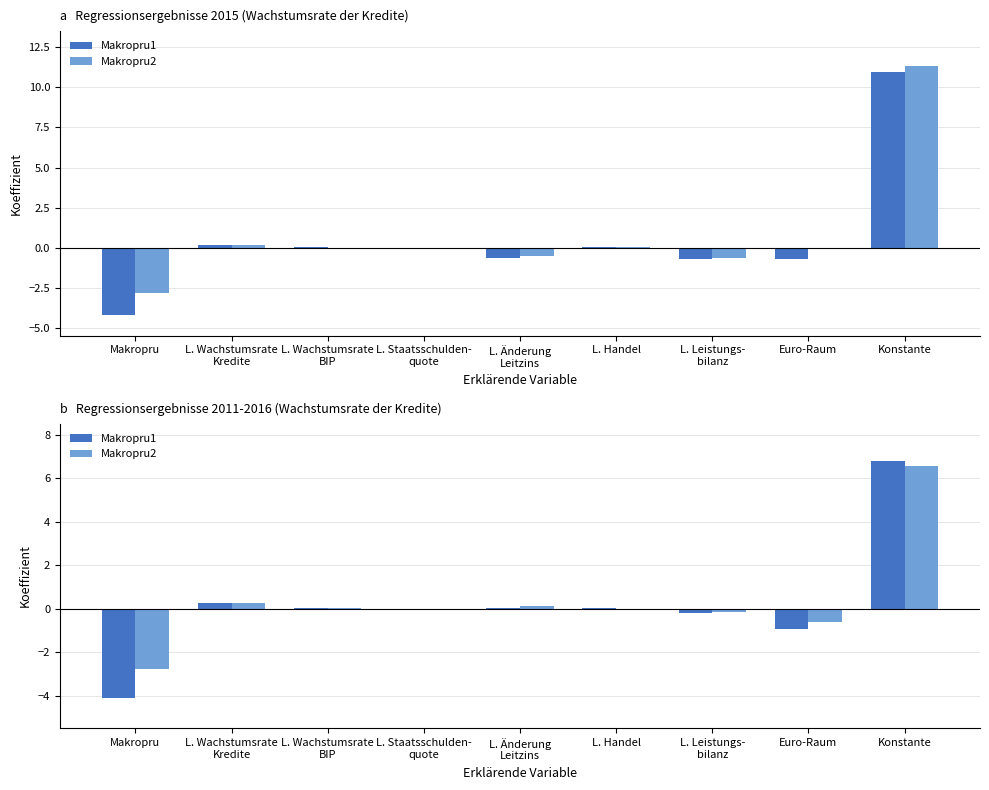

What is the difference between the maximum and minimum values in the Makropru2 series?

9.4